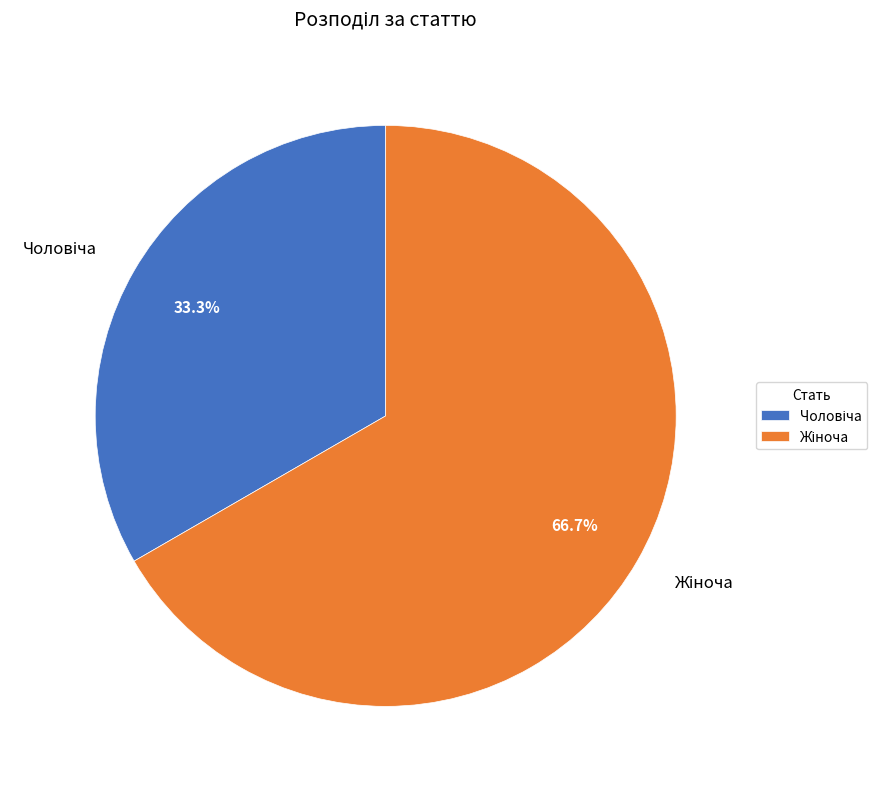

Is there a majority slice in this chart?

Yes